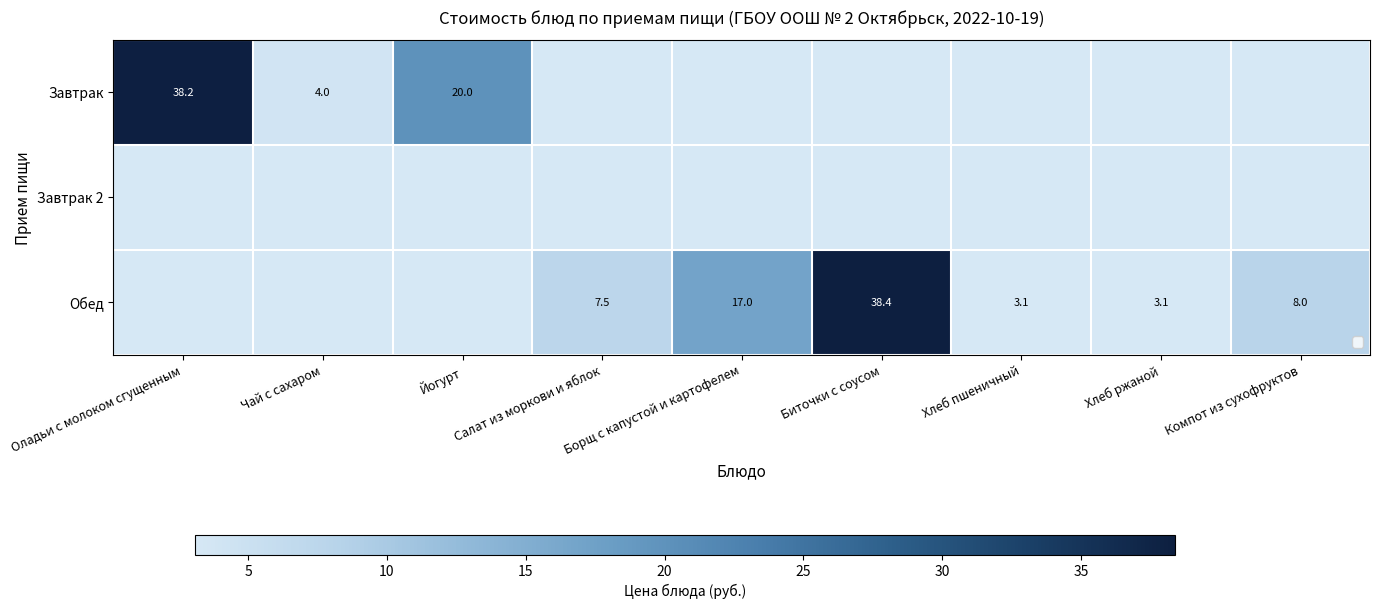

Is the value of Завтрак 2 at Борщ с капустой и картофелем greater than the value of Обед at Борщ с капустой и картофелем?

No